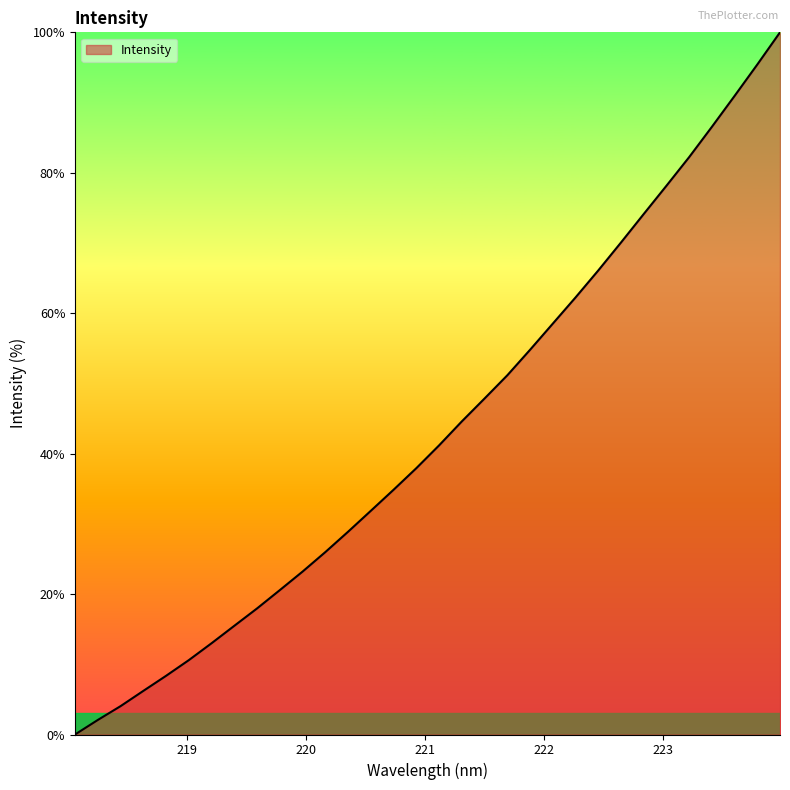

What is the difference between the maximum and minimum values?

100.0